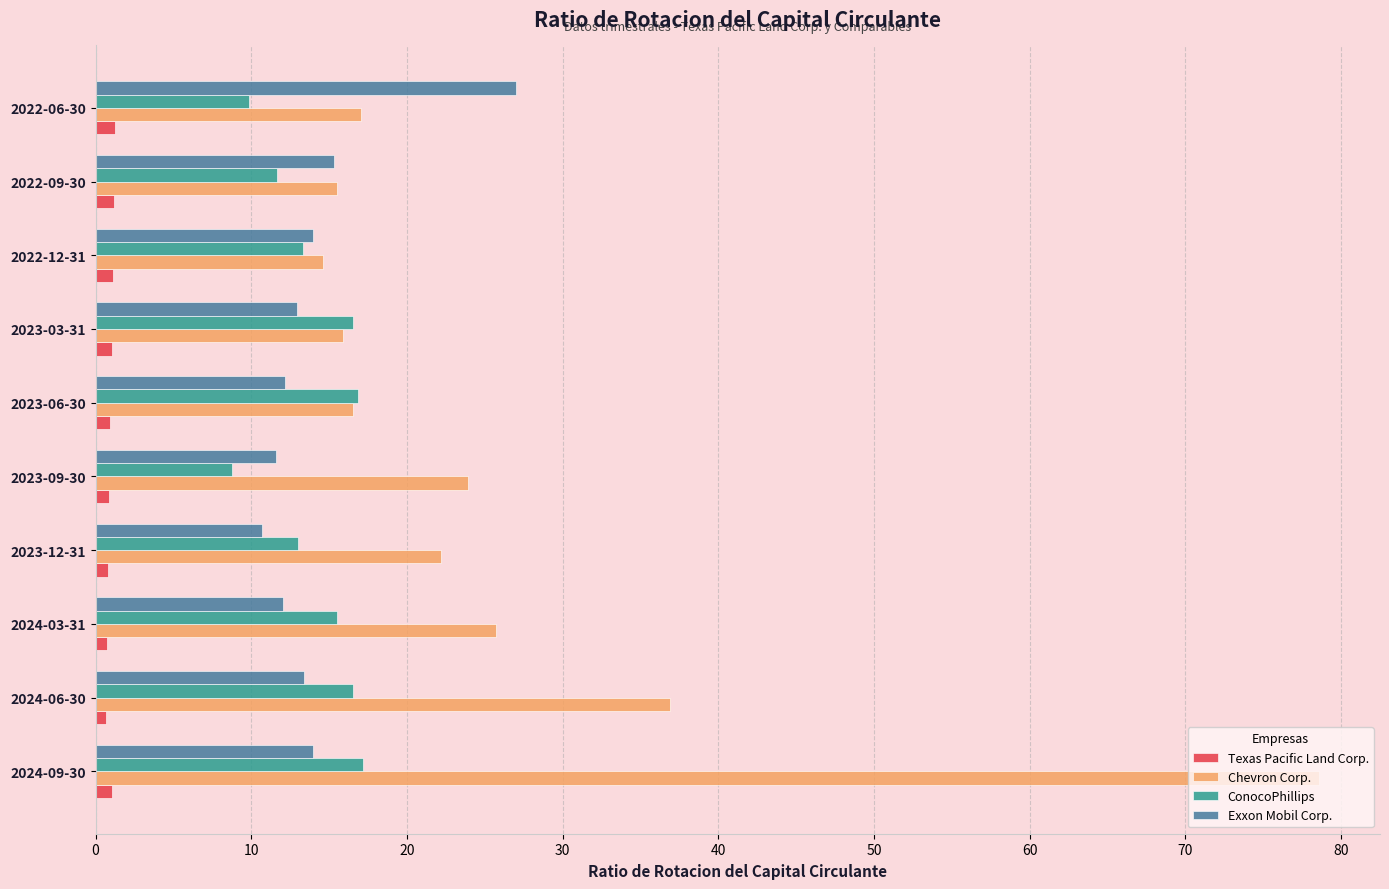

What is the difference between the second highest and minimum values in the ConocoPhillips series?

8.1